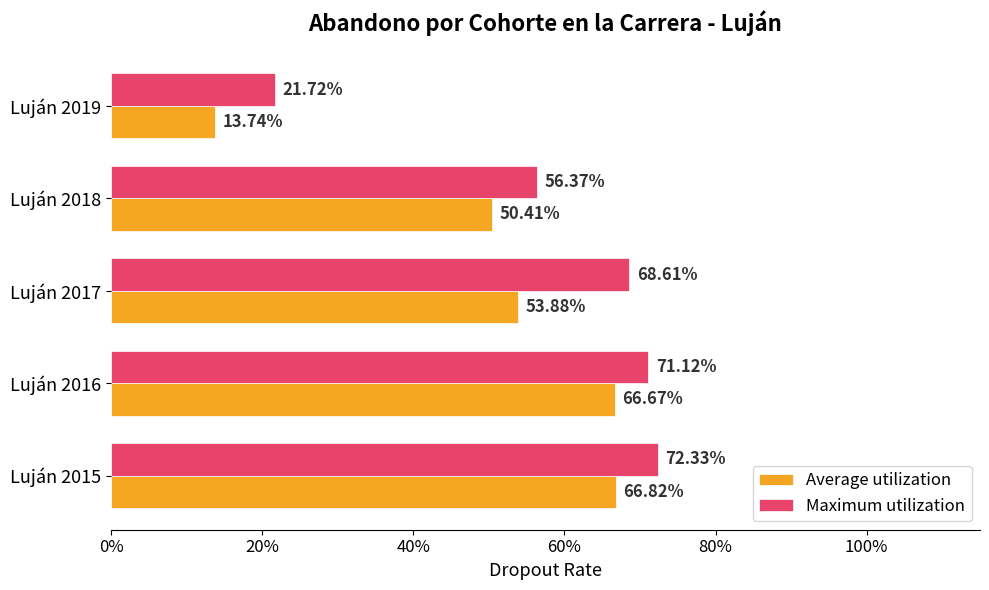

What are all the series names shown in the legend?

Average utilization, Maximum utilization